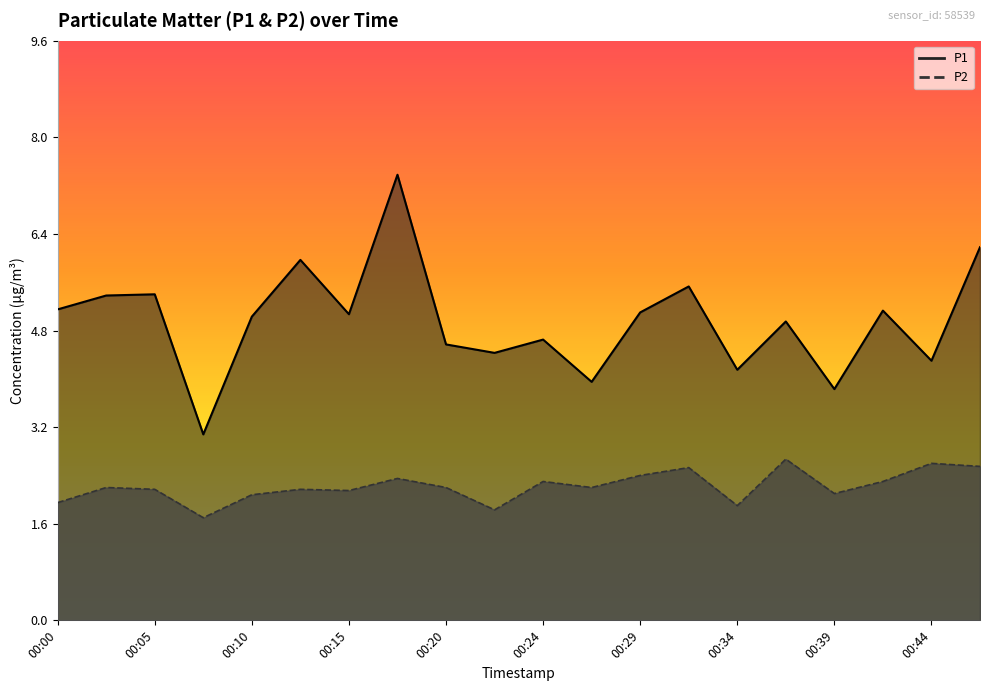

At which label does P2 reach its peak?

00:37